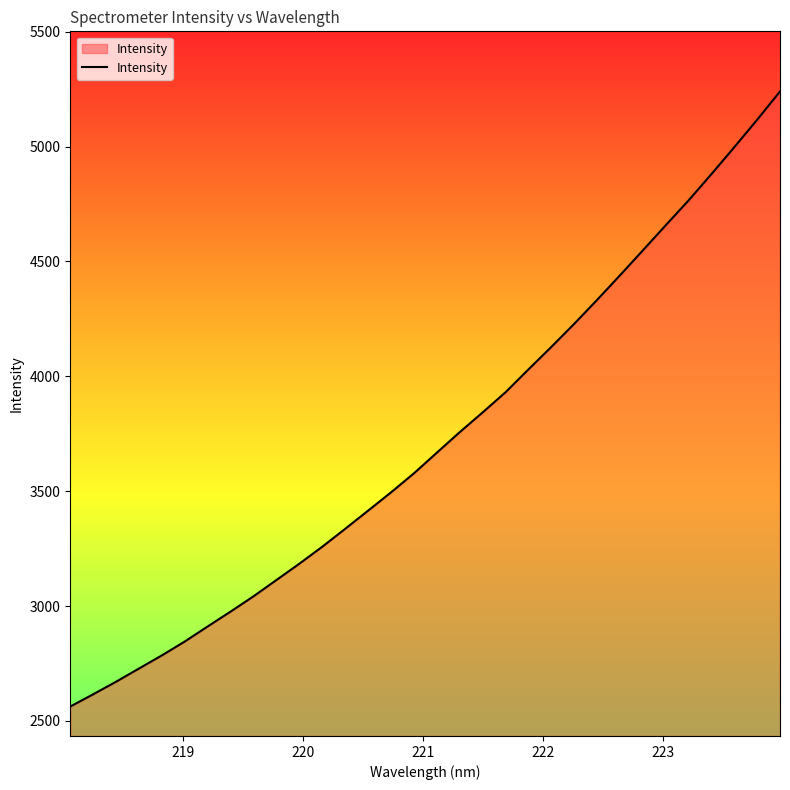

What is the difference between the maximum and minimum values?

2677.8